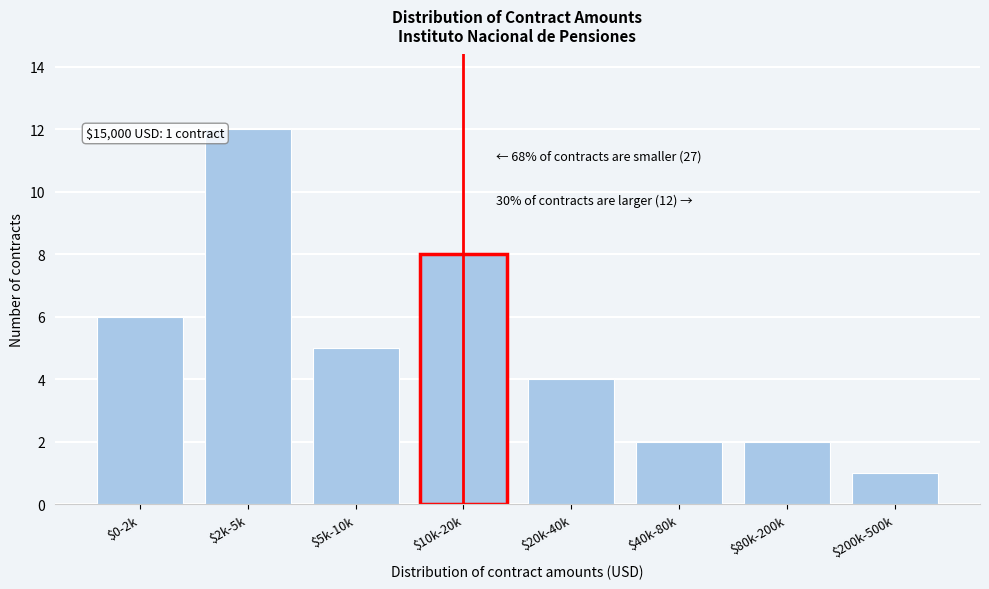

Reading right to left, what are all the values shown in this chart?

1	2	2	4	8	5	12	6